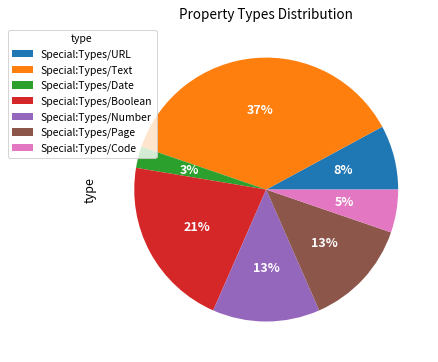

Count the number of slices in the pie.

7